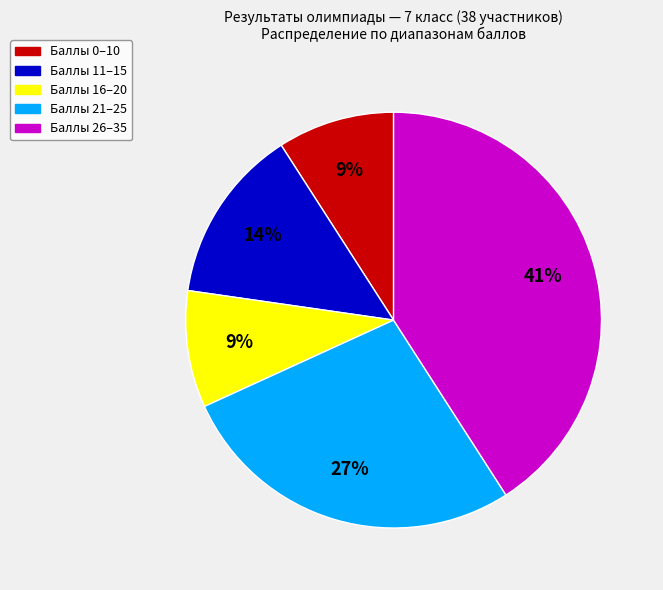

Is there any slice that represents more than half of the pie?

No